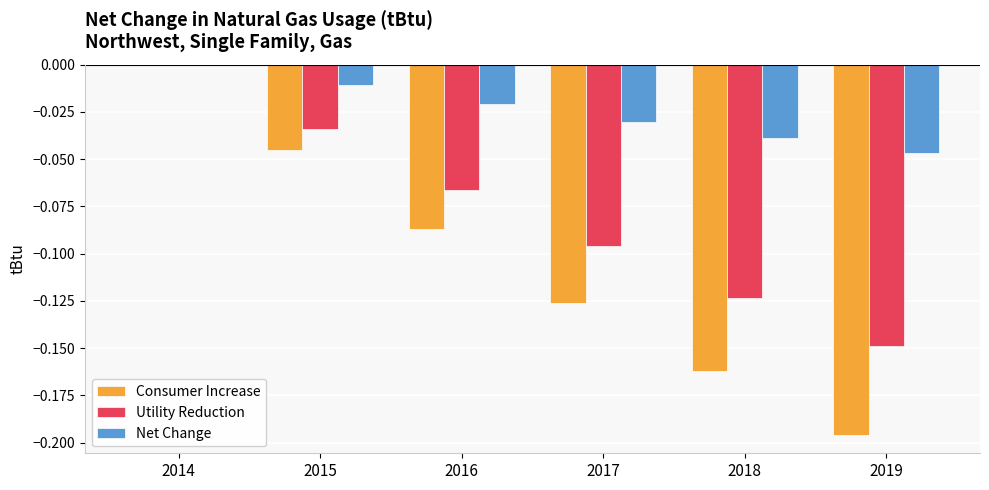

What are all the series names shown in the legend?

Consumer Increase, Utility Reduction, Net Change